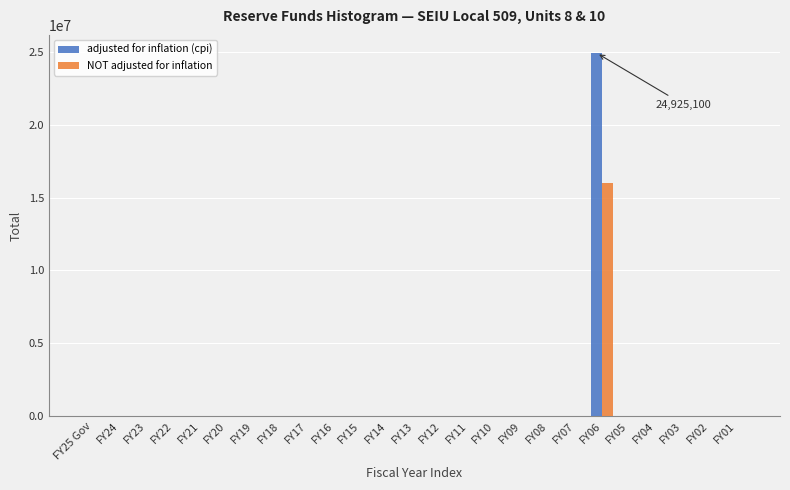

Which category has the highest value across all series?

FY06